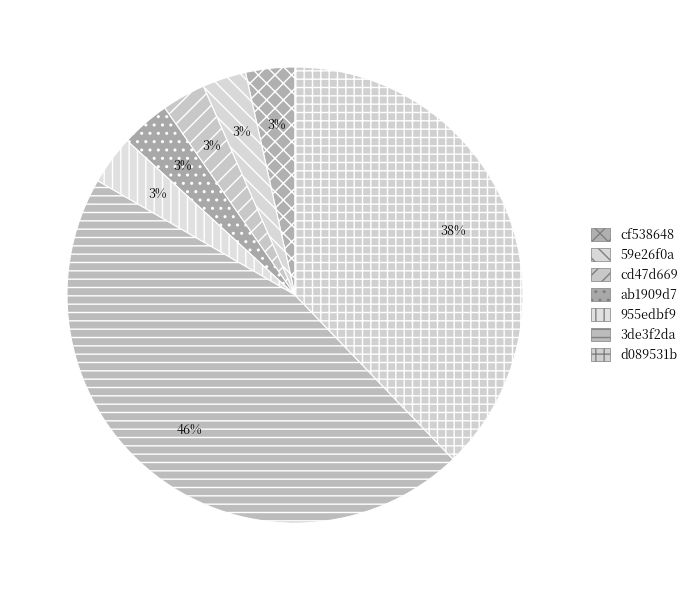

Rank the categories by value from highest to lowest.

3de3f2da, d089531b, cf538648, ab1909d7, 955edbf9, cd47d669, 59e26f0a